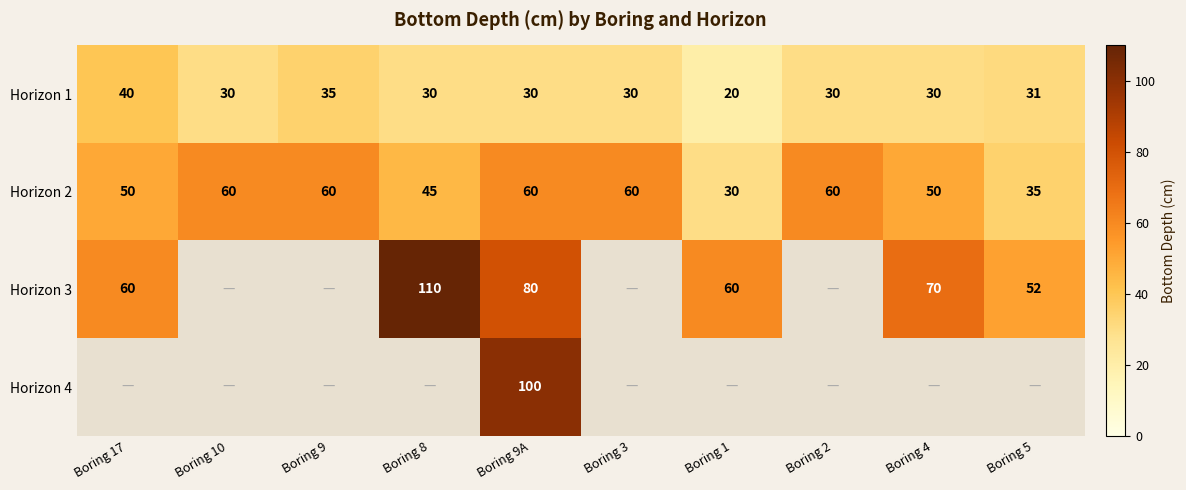

At how many categories does at least one series exceed 58?

9